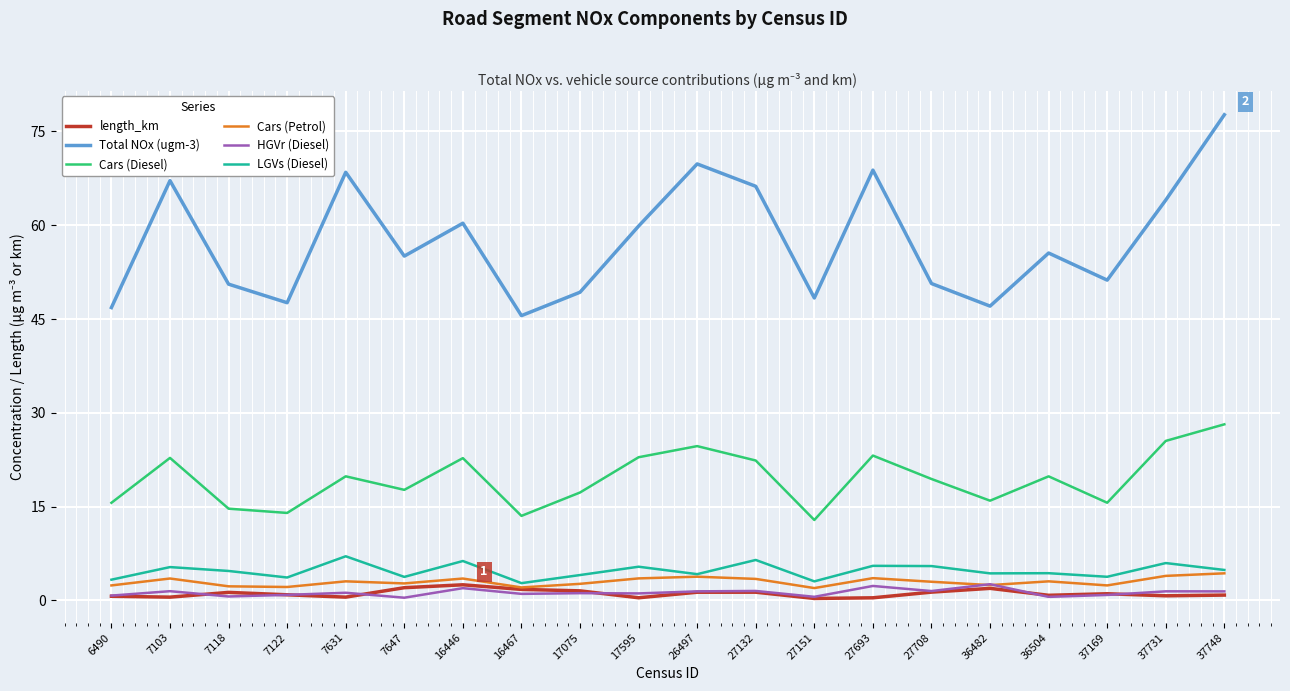

Is it true that HGVr (Diesel) equals 1.5 at 27132?

True